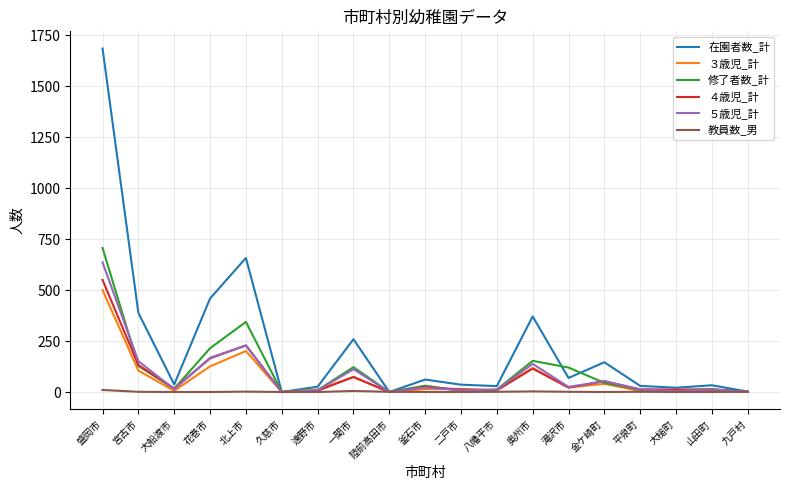

Rank the series by their maximum value, from lowest to highest.

教員数_男, ３歳児_計, ４歳児_計, ５歳児_計, 修了者数_計, 在園者数_計